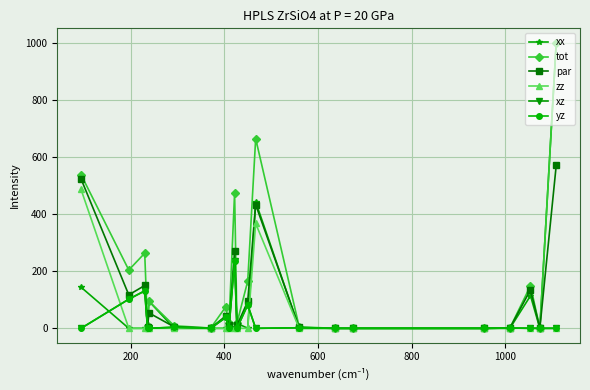

True or false: zz has more than 0 interior local peaks.

True